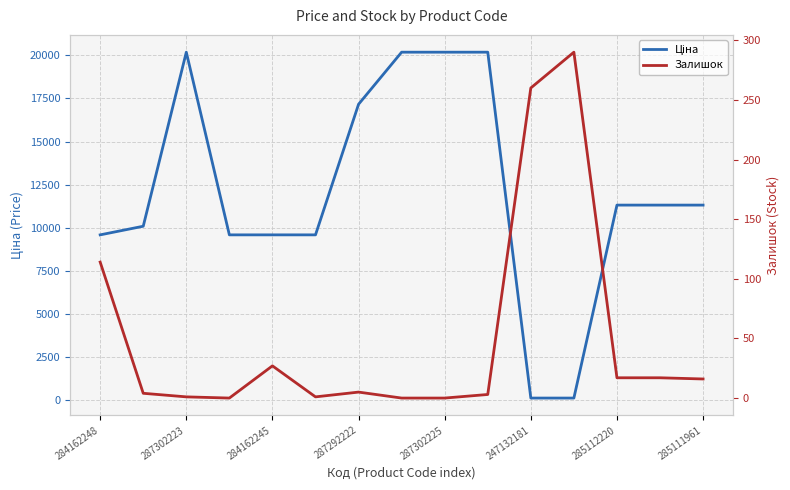

Which label corresponds to the smallest value in the chart?

287292222